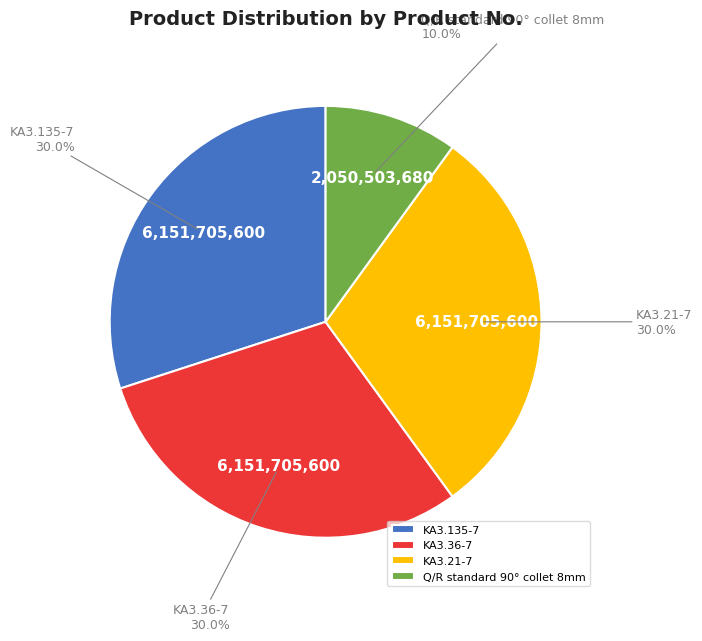

Approximately how many times larger is the value at Q/R standard 90° collet 8mm compared to KA3.36-7?

0.3